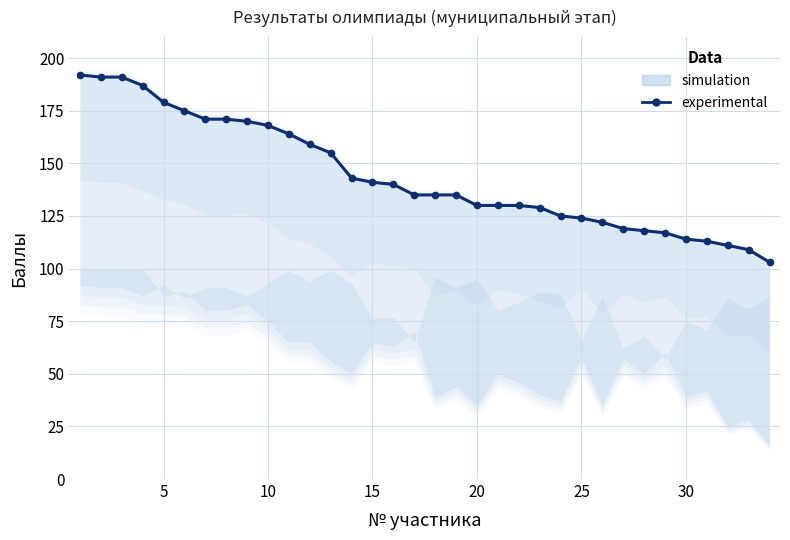

What is the difference between the second highest and second lowest values?

82